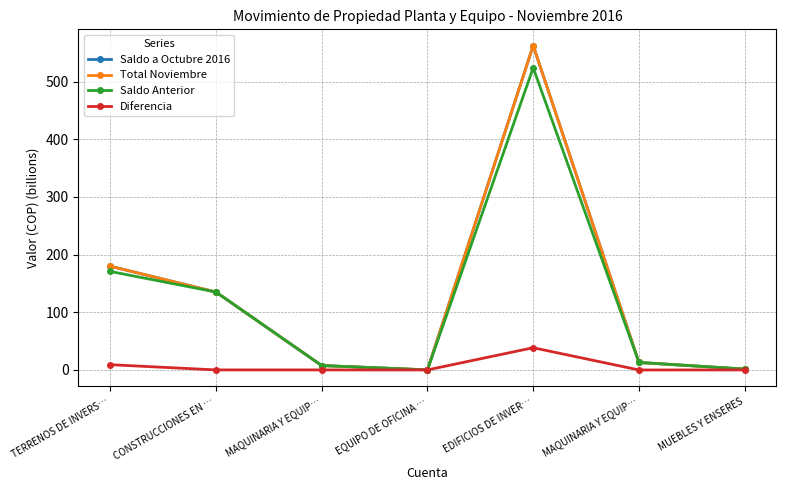

What is the minimum value shown in the chart?

-0.1